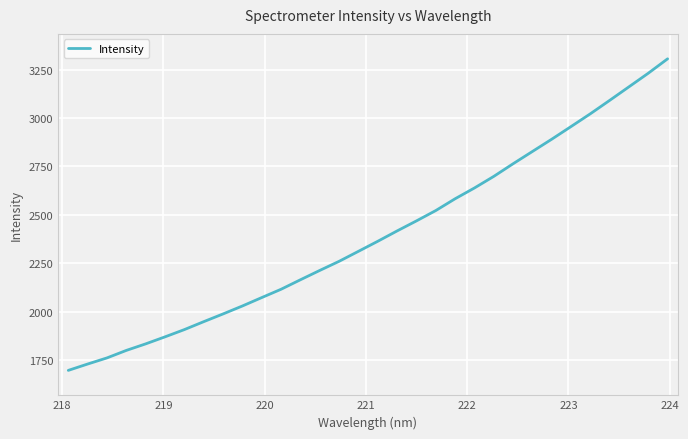

What is the greatest value displayed?

3306.8